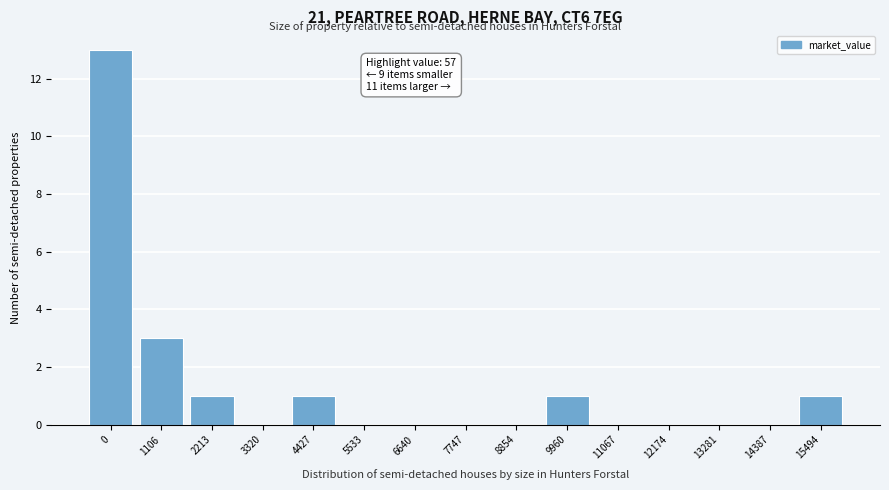

Reading left to right, list all the values displayed in this chart.

0=13	1106=3	2213=1	3320=0	4427=1	5533=0	6640=0	7747=0	8854=0	9960=1	11067=0	12174=0	13281=0	14387=0	15494=1